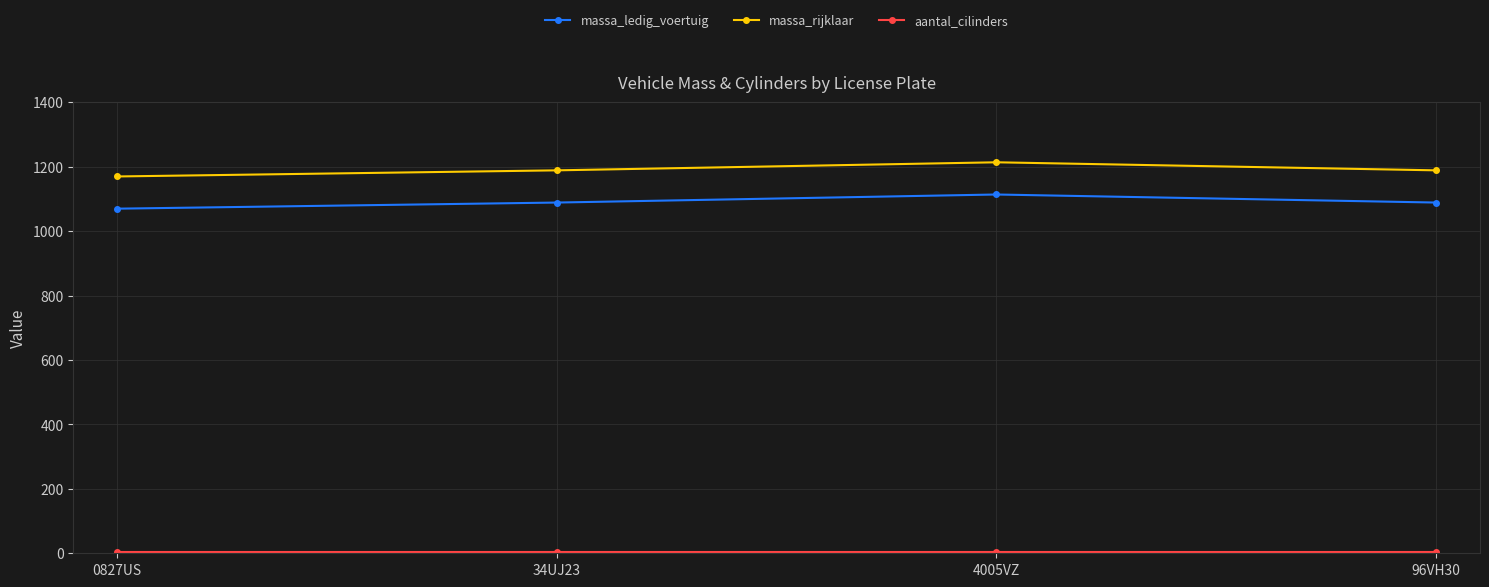

What is the maximum value for massa_ledig_voertuig?

1114